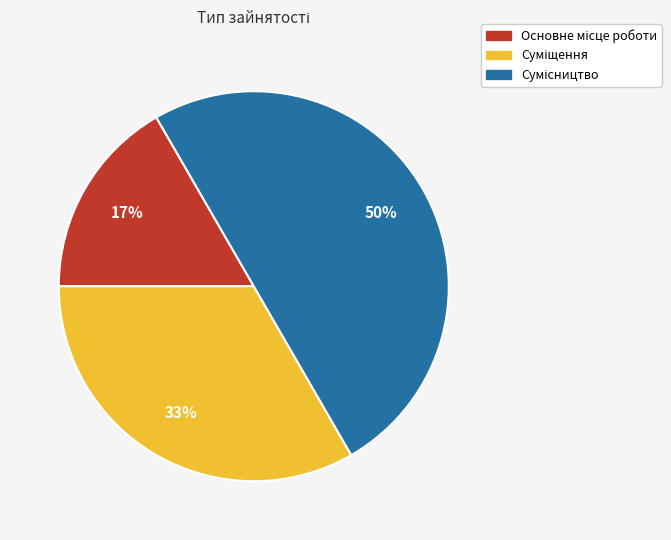

To the nearest percent, what is the average slice percentage?

33%